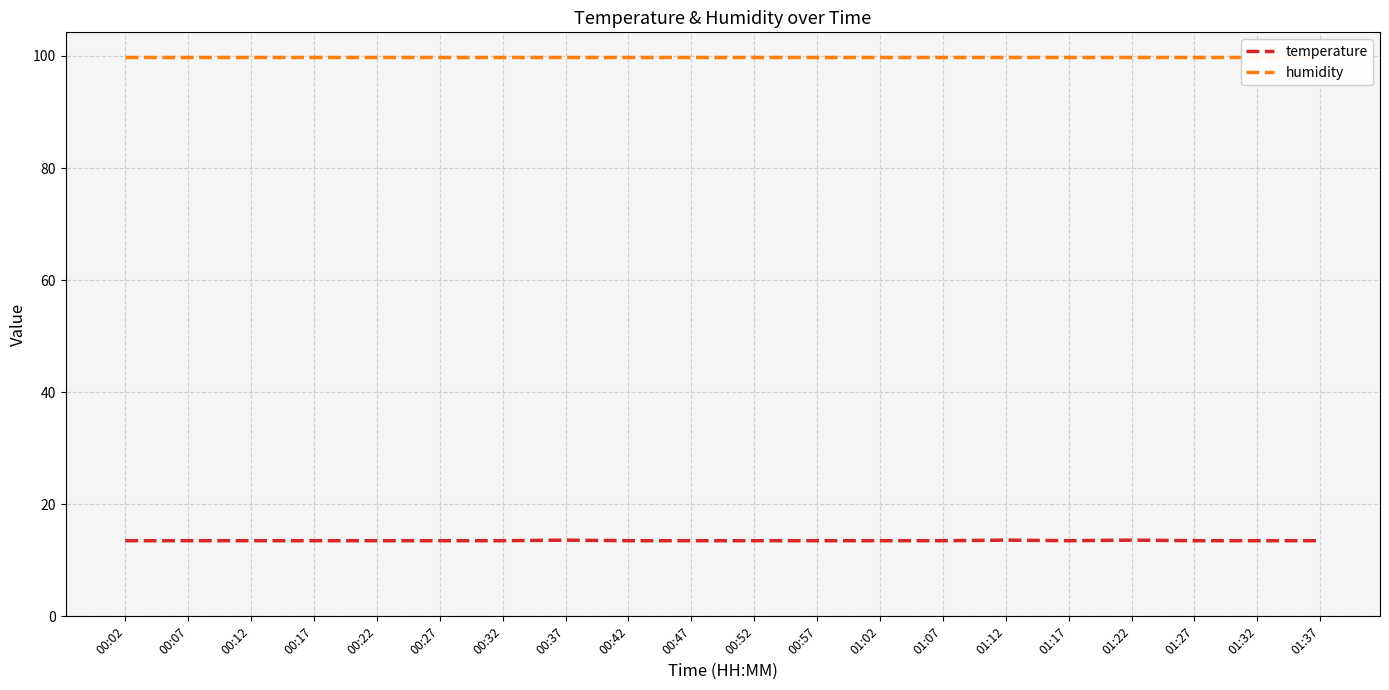

Which category has the lowest value in the temperature series?

00:02